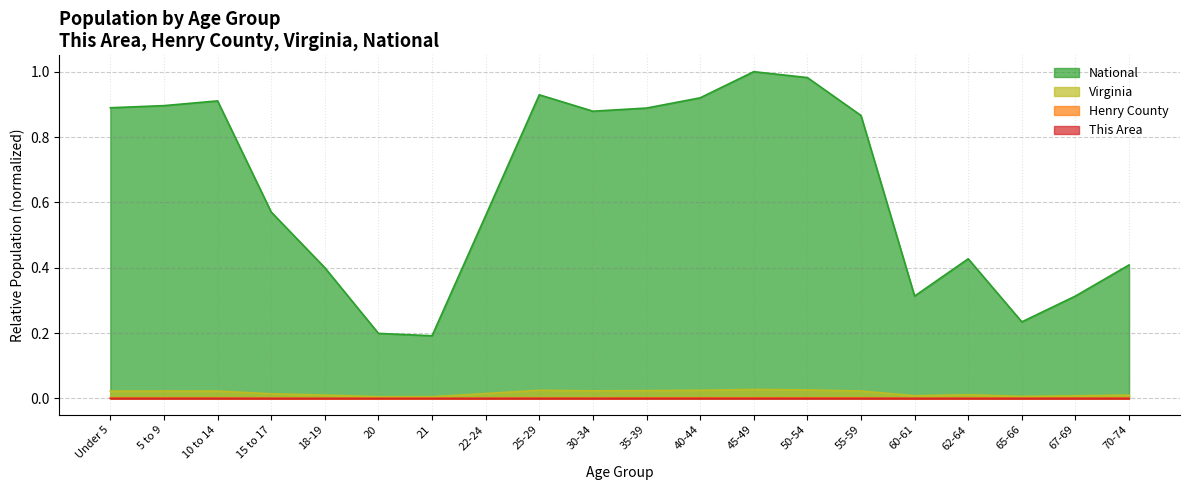

True or false: Virginia has a value of 0.0 at 35-39.

True